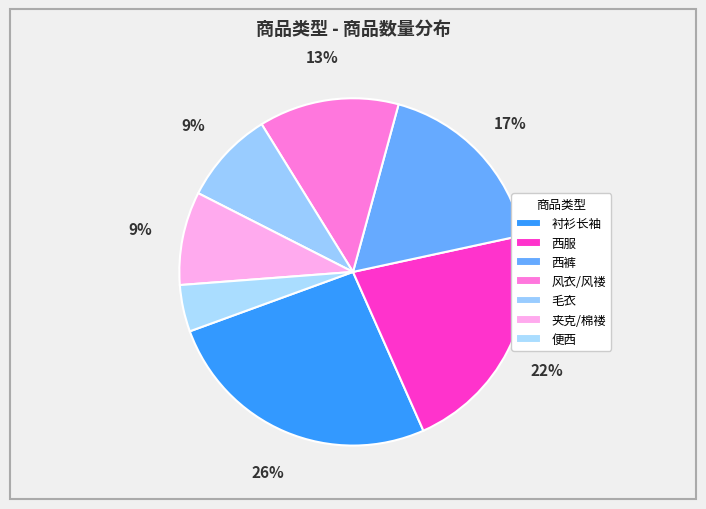

Is it true that 西裤 is 17% of the pie?

True